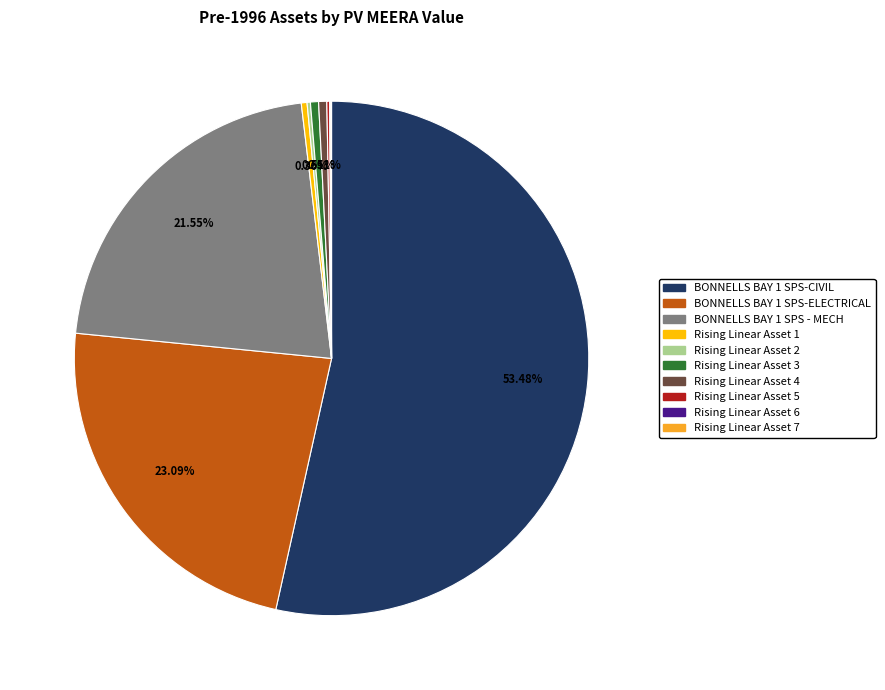

Do Rising Linear Asset 3 and BONNELLS BAY 1 SPS-CIVIL together represent more than half of the pie?

Yes